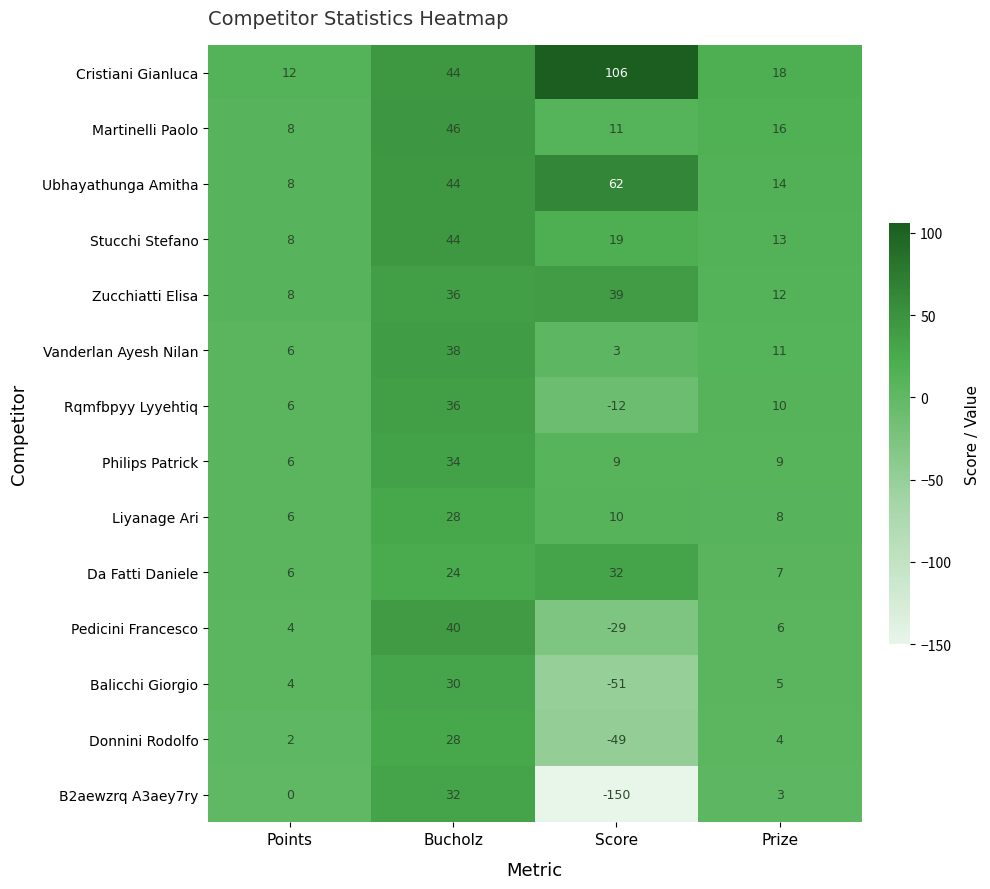

What is the average value of the Liyanage Ari series?

13